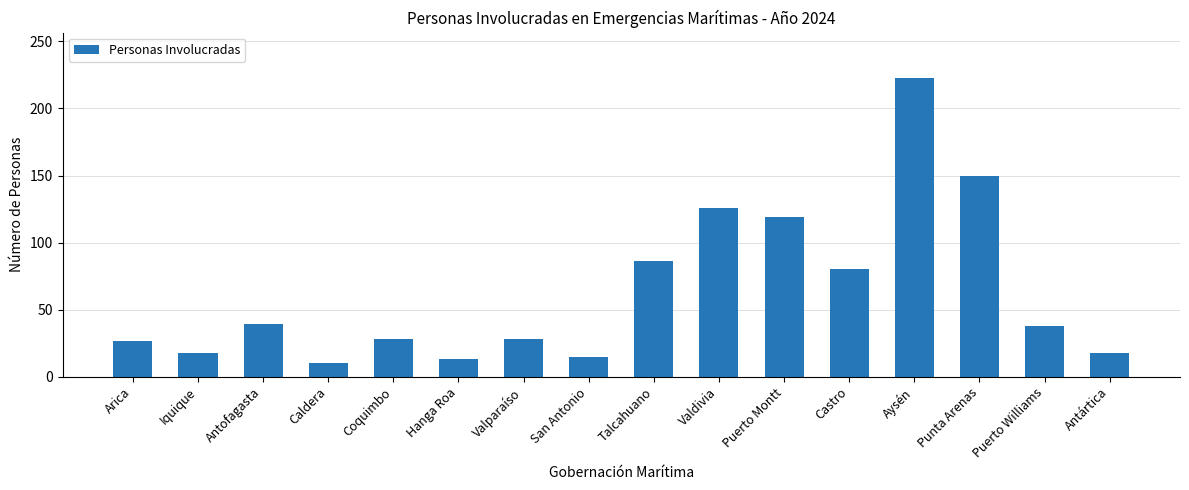

What is the minimum value shown in the chart?

10